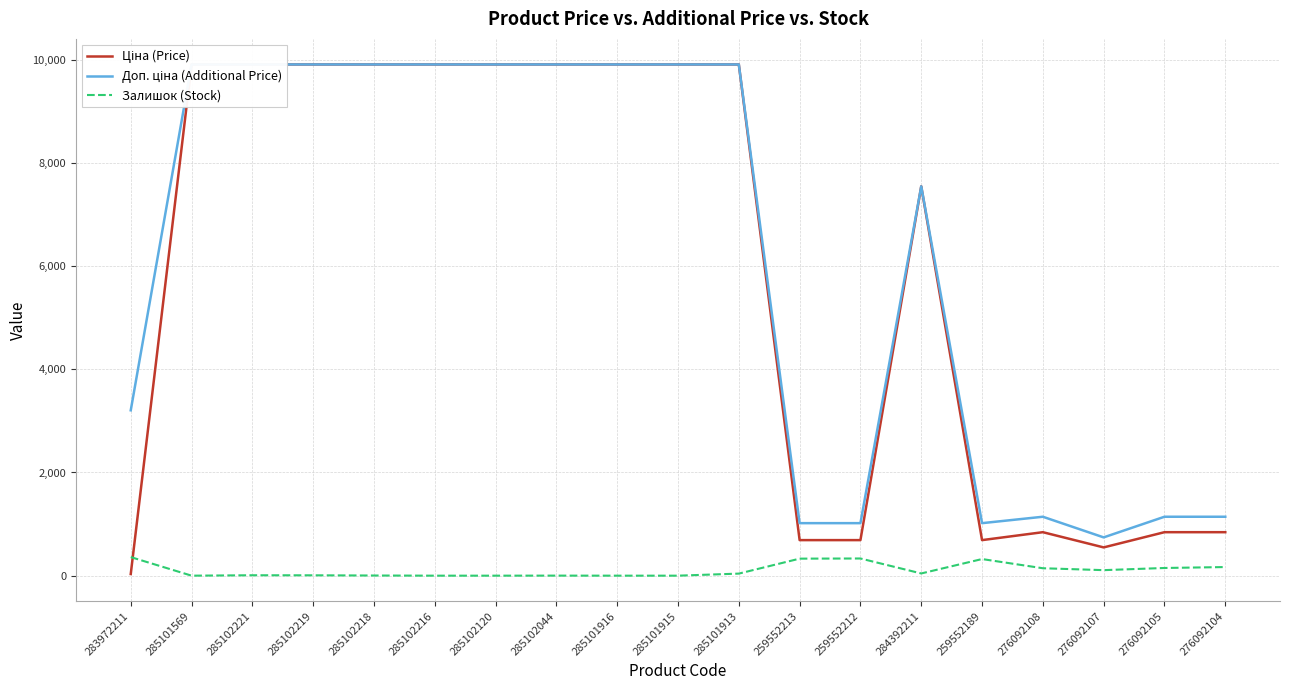

Where is Ціна (Price) nearest to the value 4970?

284392211